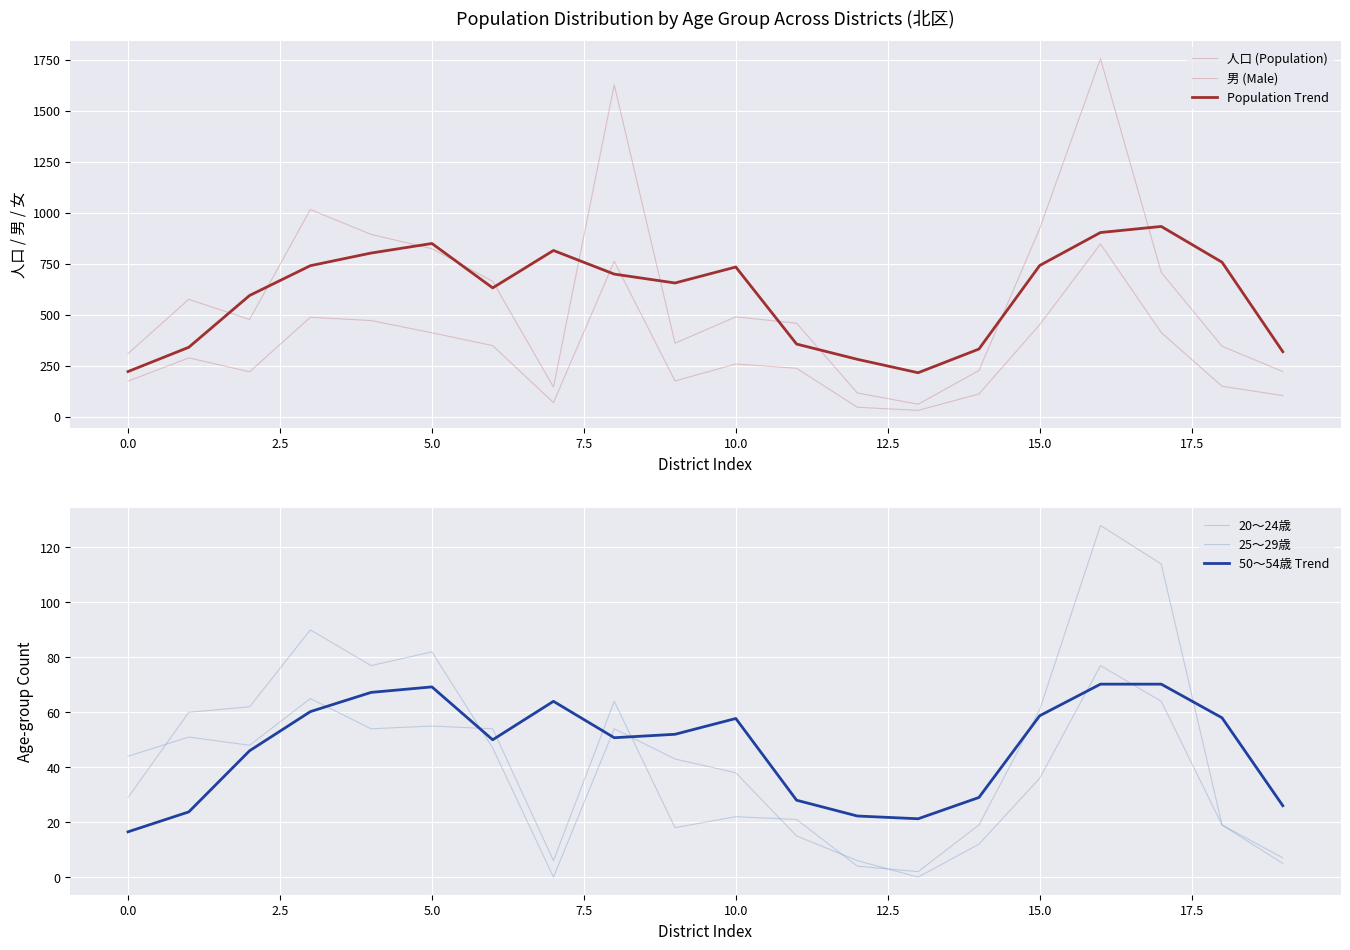

True or false: 男 (Male) and 50～54歳 Trend intersect in this chart.

False